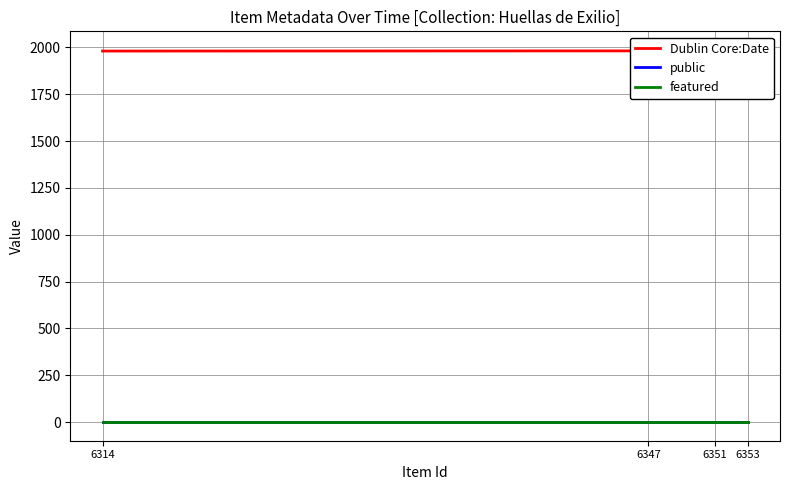

Reading left to right, list all the values displayed in this chart.

Dublin Core:Date: 6314=1980	6347=1981	6351=1983	6353=1986
public: 6314=1	6347=1	6351=1	6353=1
featured: 6314=0	6347=0	6351=0	6353=0